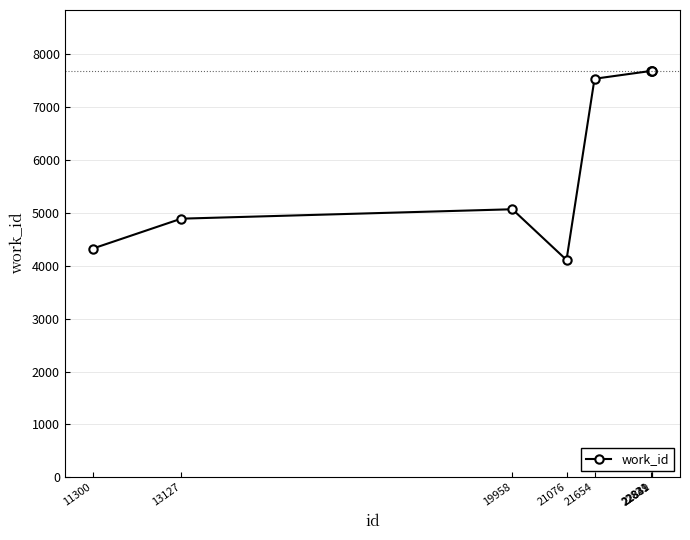

What is the value of the 8th point from the left?

7687